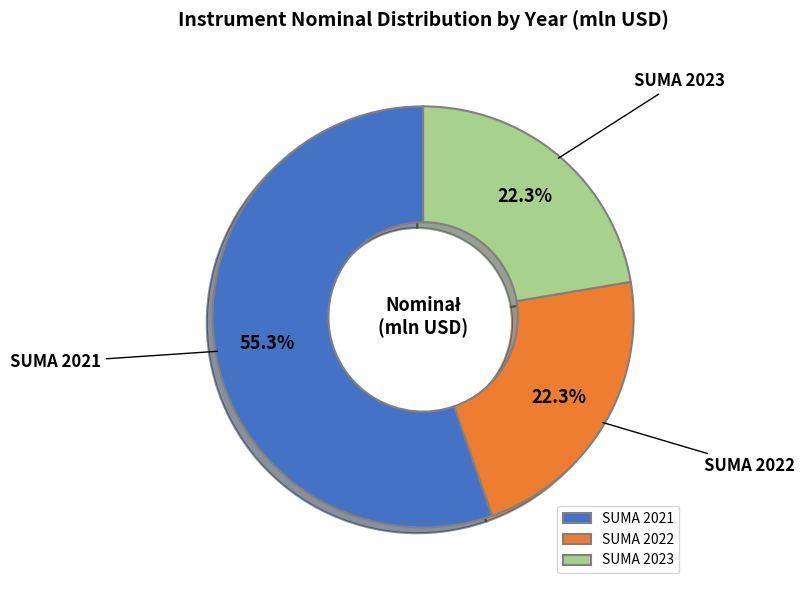

What is the largest slice in the pie chart?

SUMA 2021